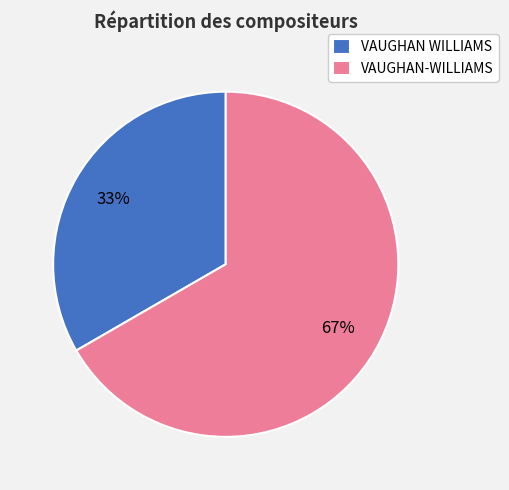

How many slices are in this pie chart?

2